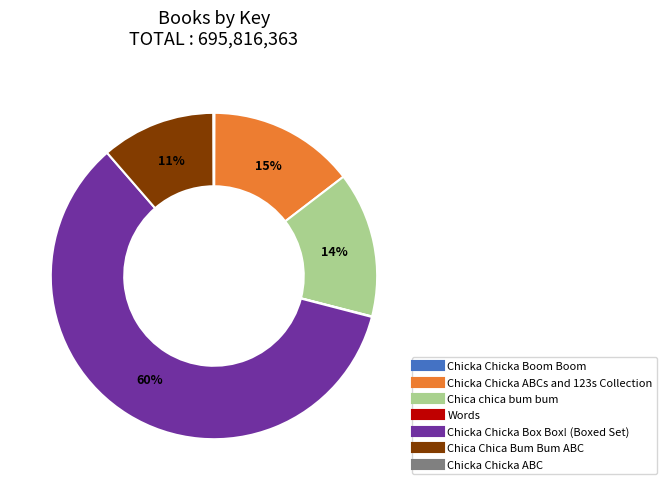

Does any single category account for the majority?

Yes